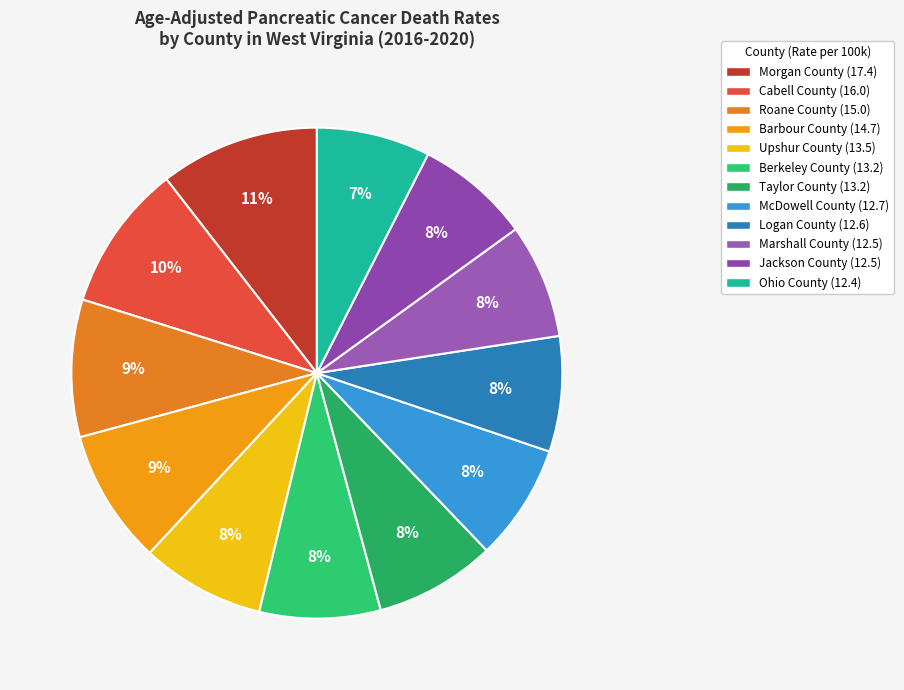

Is there a majority slice in this chart?

No